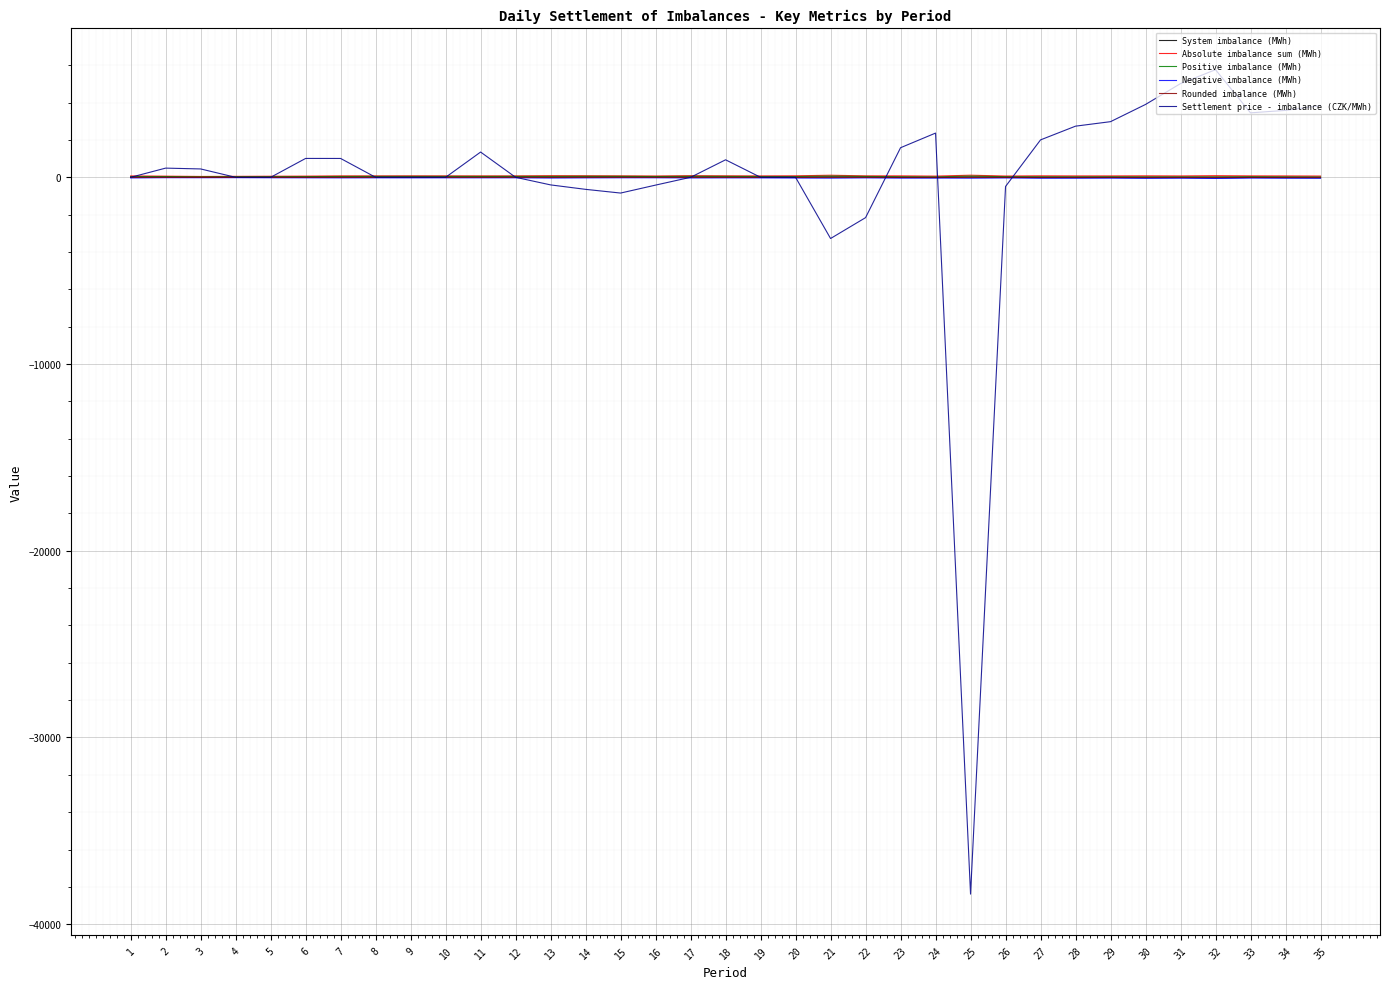

True or false: Absolute imbalance sum (MWh) and Positive imbalance (MWh) cross at least once.

False